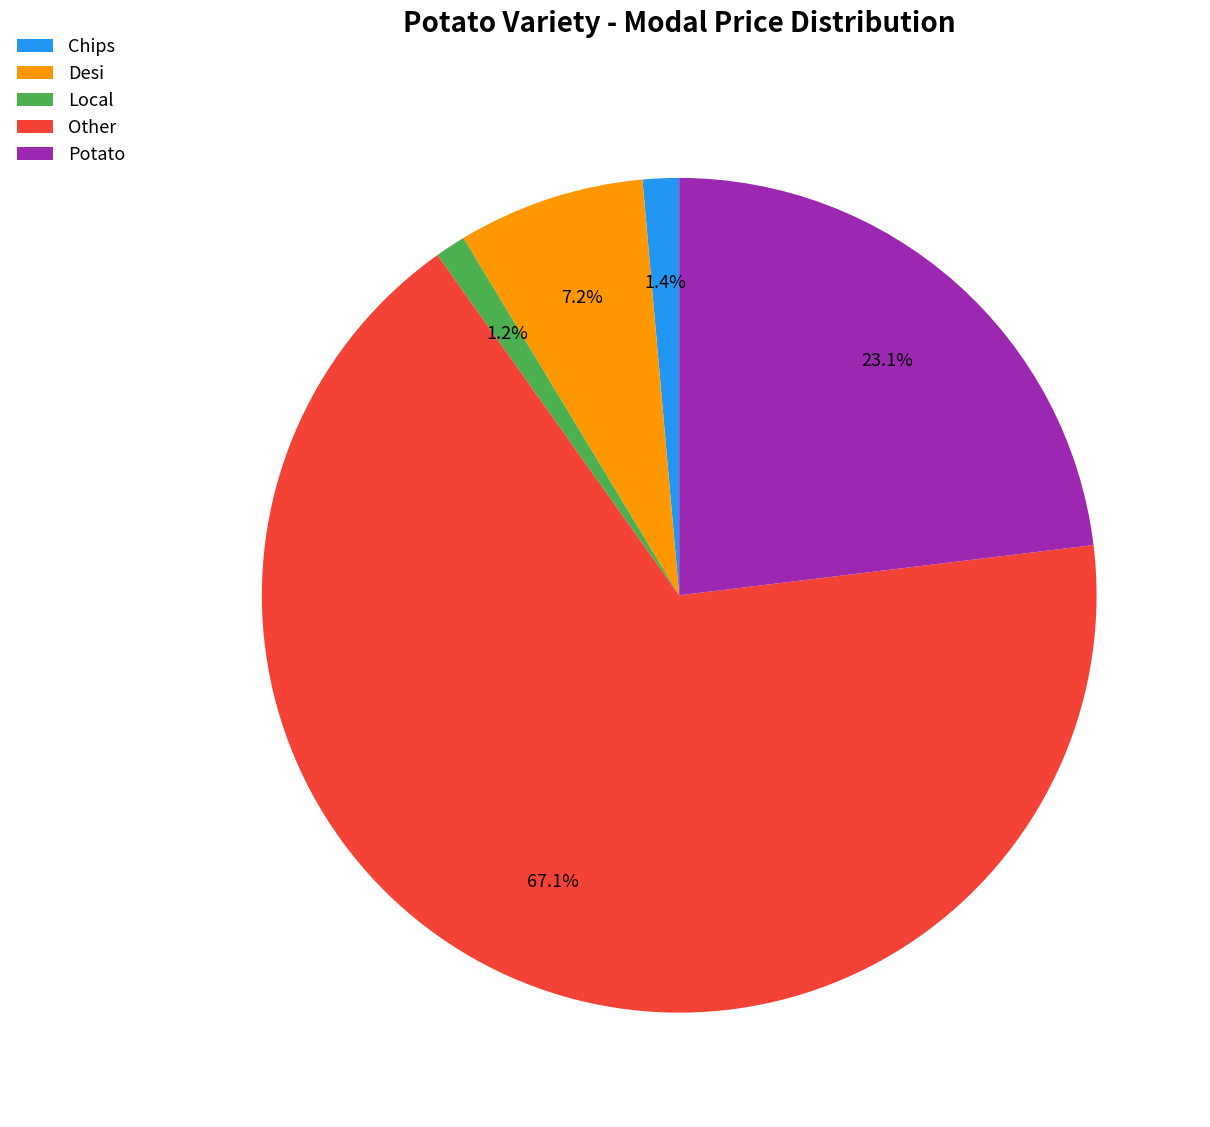

Does Other account for over 50% of the chart?

Yes